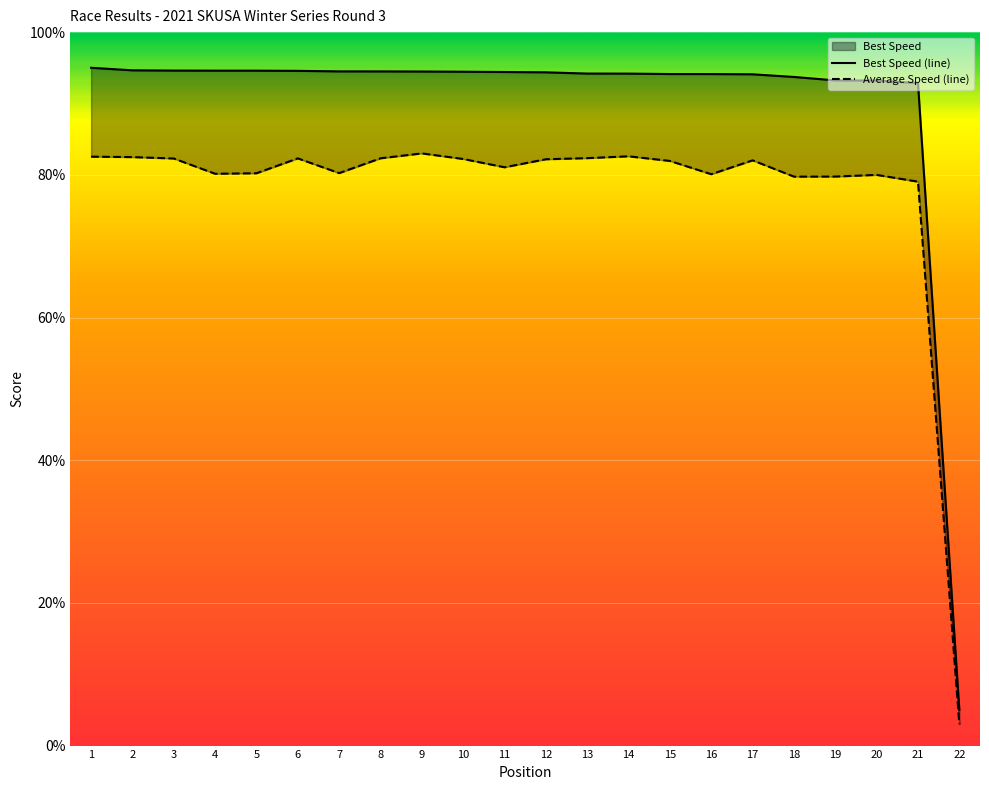

Reading left to right, what are all the values shown in this chart?

Best Speed (line): 1=95.0	2=94.6	3=94.6	4=94.6	5=94.6	6=94.6	7=94.5	8=94.5	9=94.5	10=94.4	11=94.4	12=94.4	13=94.2	14=94.2	15=94.1	16=94.1	17=94.1	18=93.7	19=93.2	20=93.2	21=92.9	22=5.0
Average Speed (line): 1=82.5	2=82.5	3=82.3	4=80.1	5=80.2	6=82.3	7=80.2	8=82.3	9=83.0	10=82.2	11=81.1	12=82.2	13=82.3	14=82.6	15=81.9	16=80.1	17=82.0	18=79.7	19=79.8	20=80.0	21=79.0	22=3.0